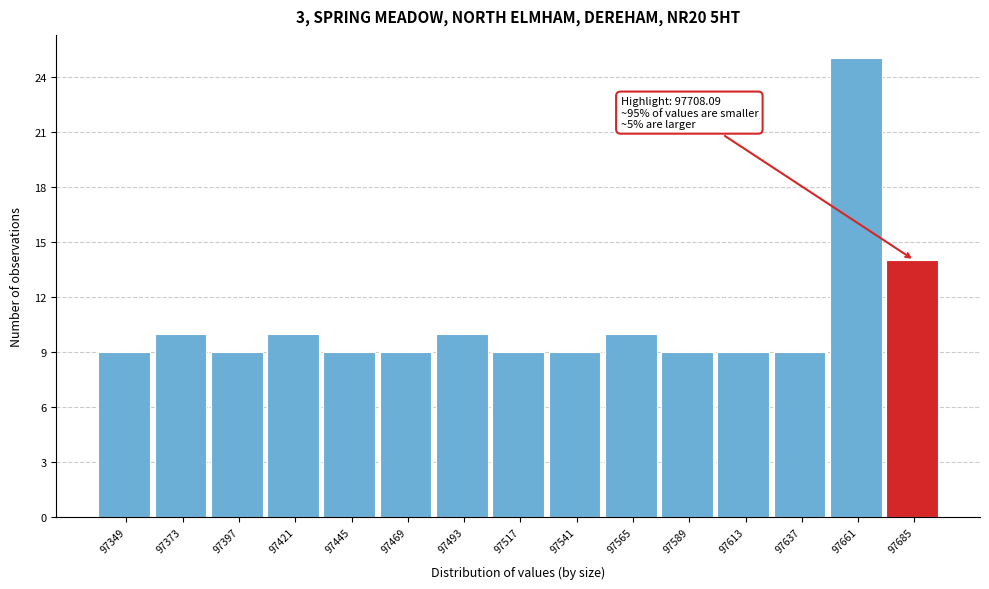

Reading right to left, transcribe all the data shown in this chart.

97685=14	97661=25	97637=9	97613=9	97589=9	97565=10	97541=9	97517=9	97493=10	97469=9	97445=9	97421=10	97397=9	97373=10	97349=9